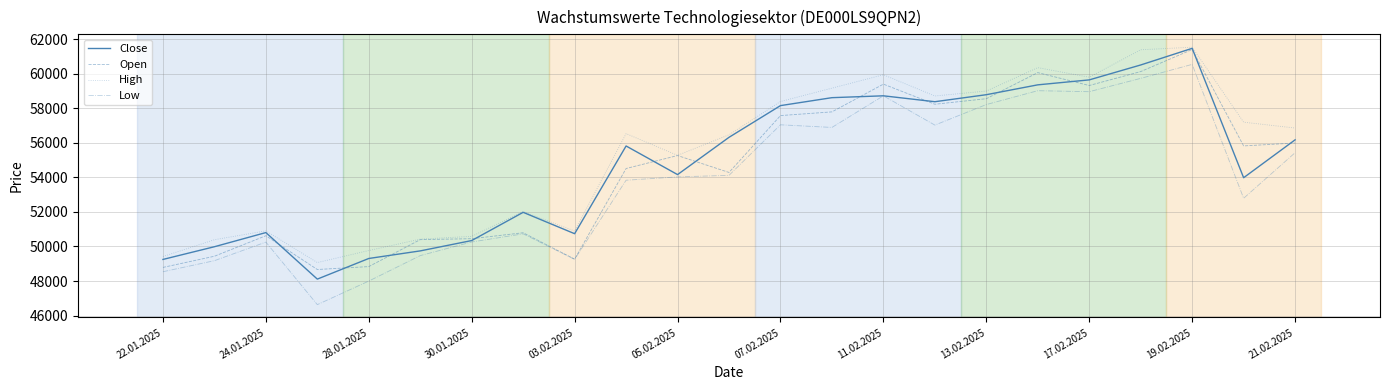

Which series has the widest spread of values?

Low